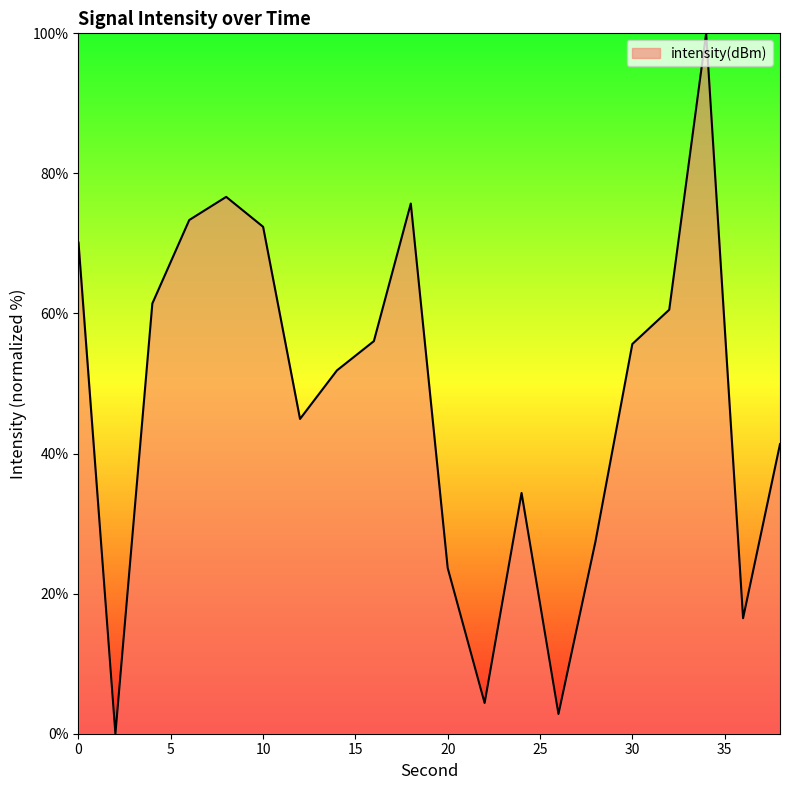

How many interior local valleys (lower than both neighbors) does the data have?

5